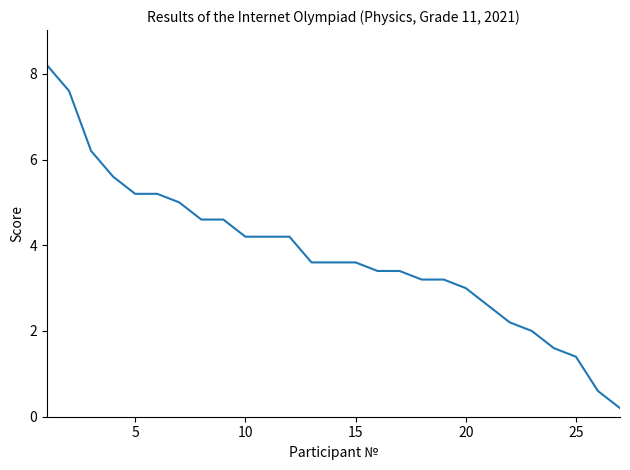

Reading left to right, extract all data points from this chart.

8.2	7.6	6.2	5.6	5.2	5.2	5.0	4.6	4.6	4.2	4.2	4.2	3.6	3.6	3.6	3.4	3.4	3.2	3.2	3.0	2.6	2.2	2.0	1.6	1.4	0.6	0.2